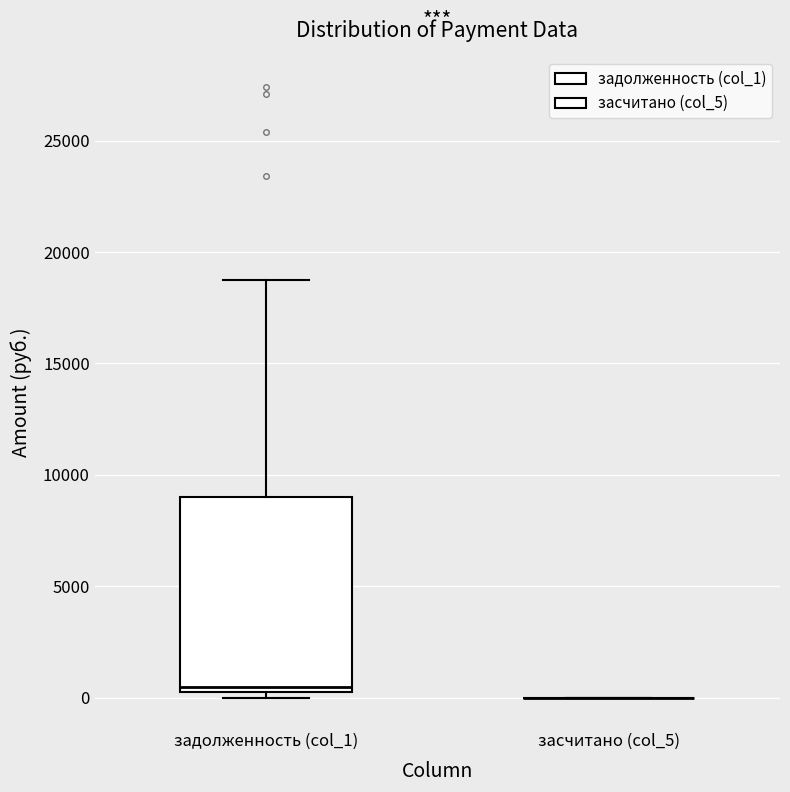

Which box is the tallest, from its lower edge to its upper edge?

задолженность (col_1)